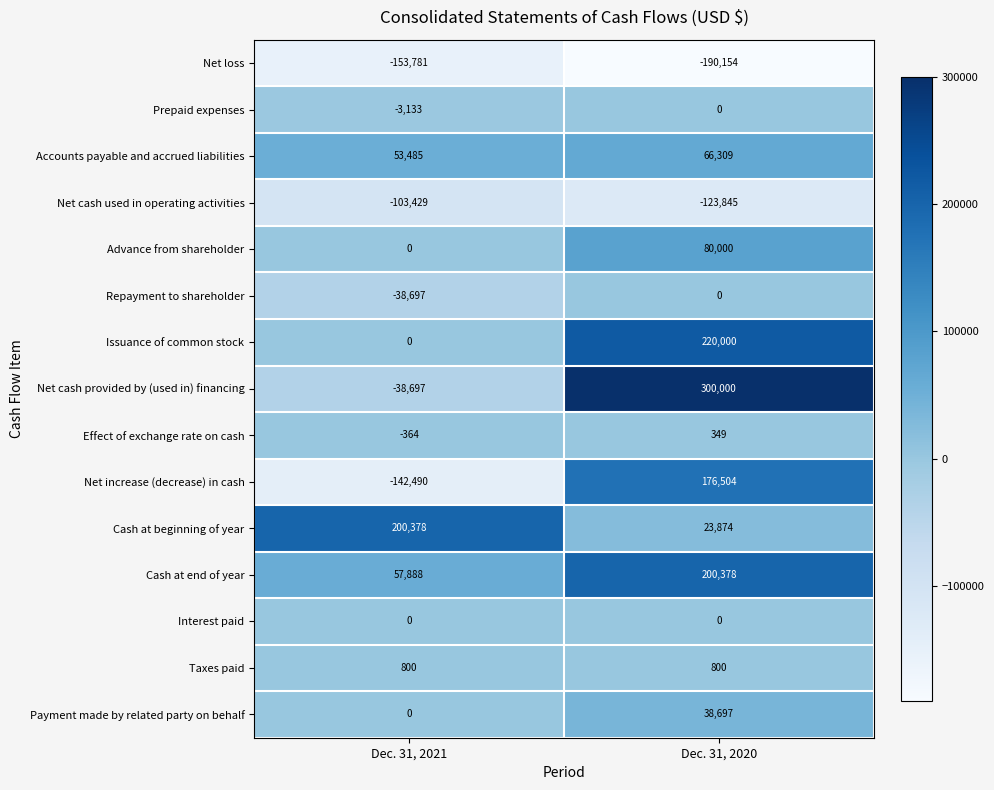

Reading left to right, extract all data points from this chart.

Net loss: -153781	-190154
Prepaid expenses: -3133	0
Accounts payable and accrued liabilities: 53485	66309
Net cash used in operating activities: -103429	-123845
Advance from shareholder: 0	80000
Repayment to shareholder: -38697	0
Issuance of common stock: 0	220000
Net cash provided by (used in) financing: -38697	300000
Effect of exchange rate on cash: -364	349
Net increase (decrease) in cash: -142490	176504
Cash at beginning of year: 200378	23874
Cash at end of year: 57888	200378
Interest paid: 0	0
Taxes paid: 800	800
Payment made by related party on behalf: 0	38697